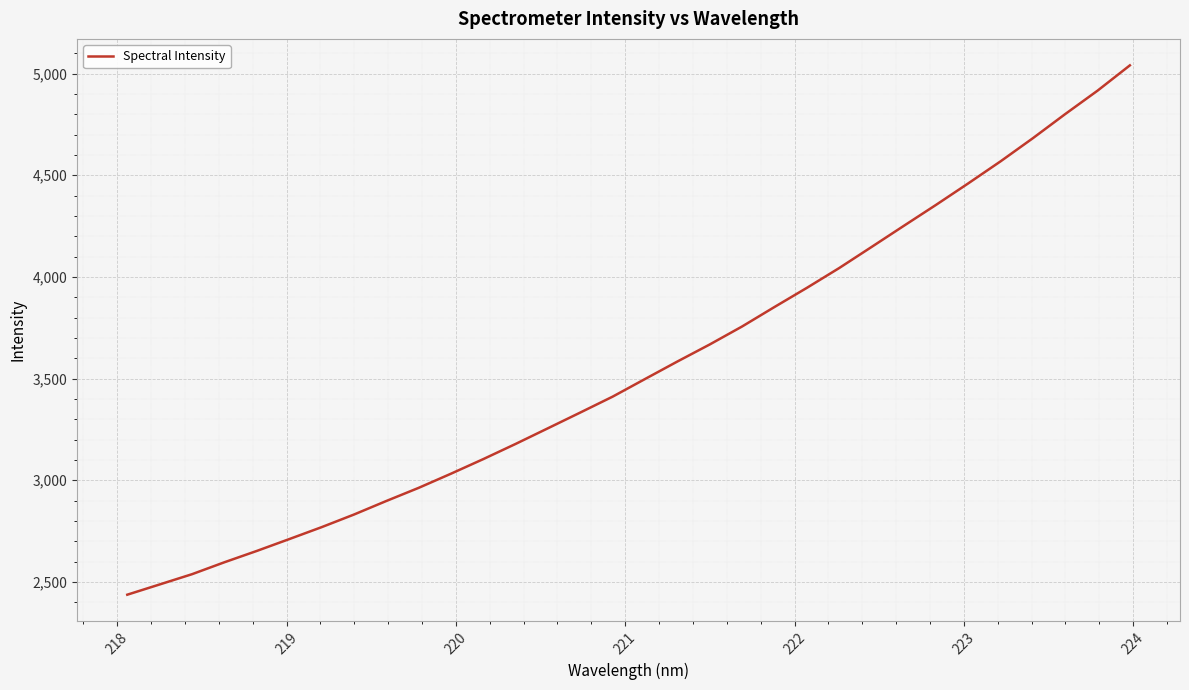

What is the greatest value displayed?

5040.6